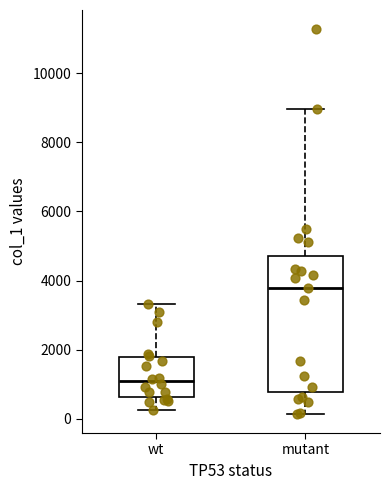

Which box's median line is the highest?

mutant